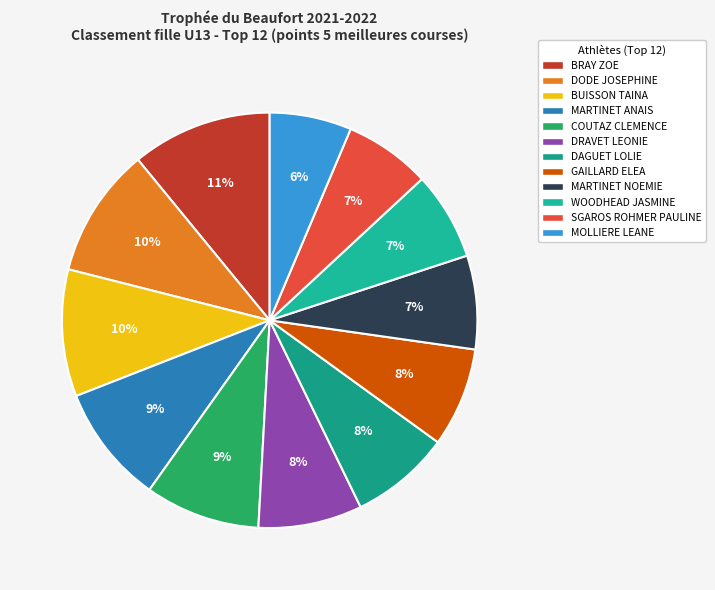

How many slices are in this pie chart?

12